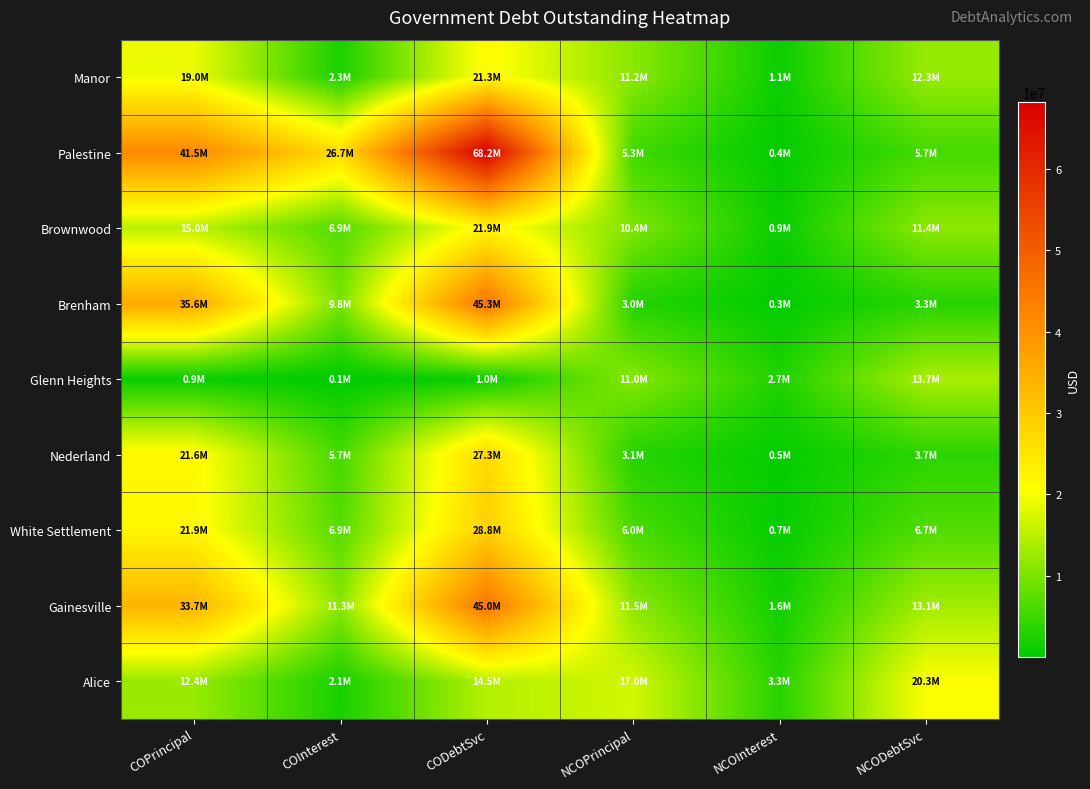

What is the spread (max minus min) of values at COPrincipal?

40626000.0